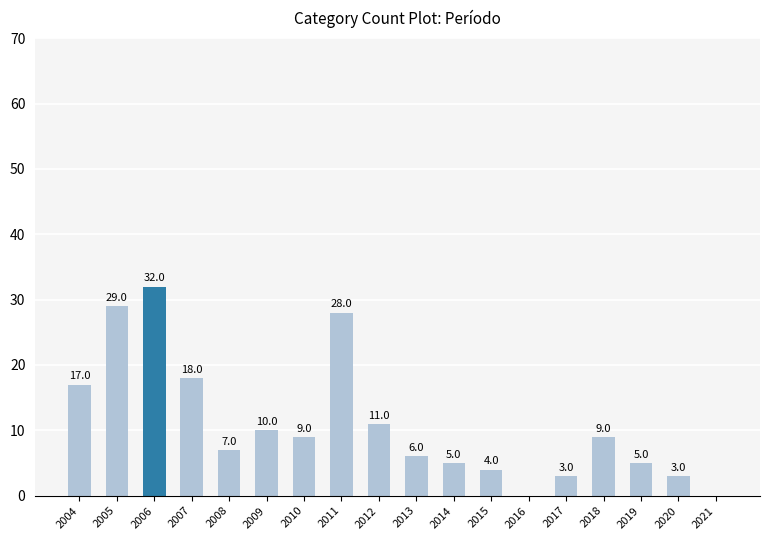

Are the bars horizontal?

No